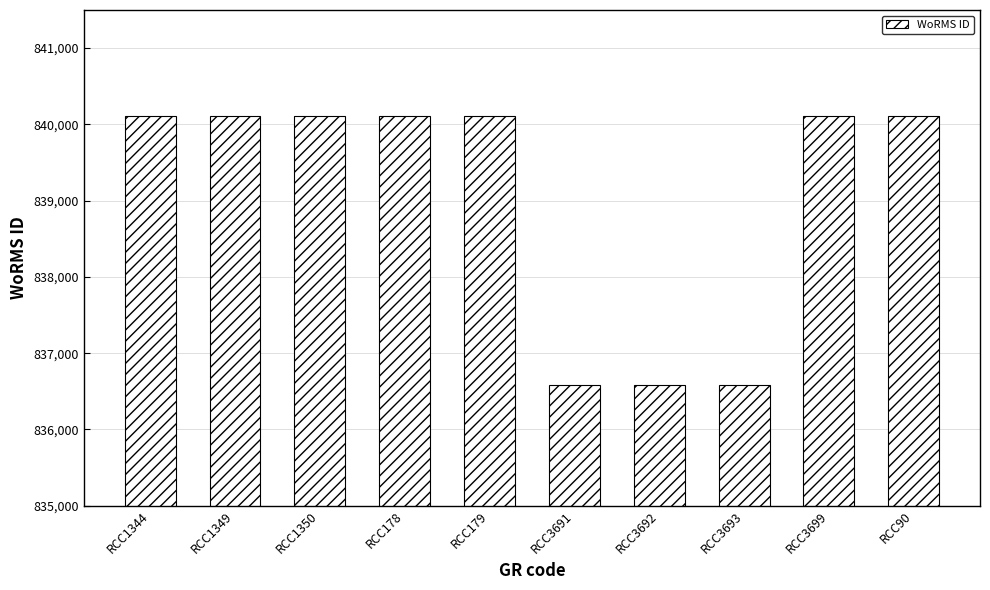

What is the greatest value displayed?

840108